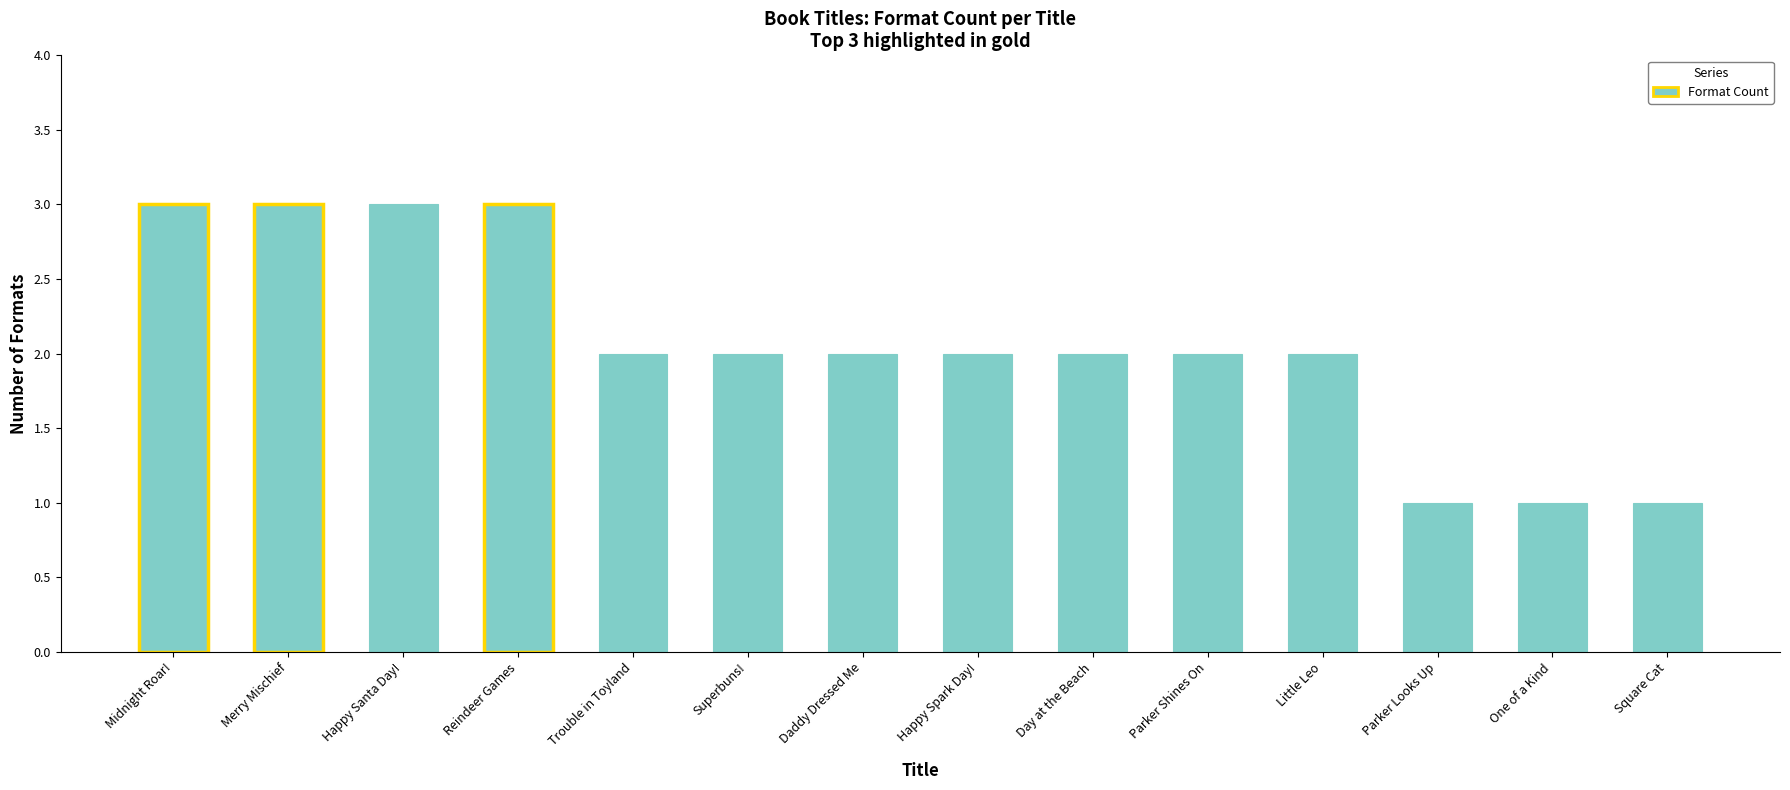

What is the label of the 3rd bar from the left?

Happy Santa Day!